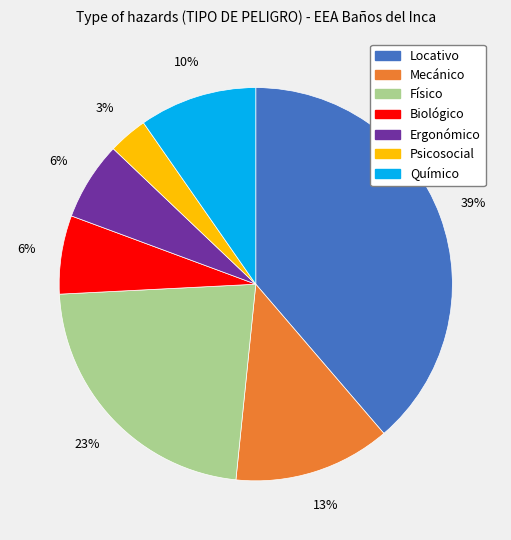

Between Locativo and Ergonómico, which is larger?

Locativo